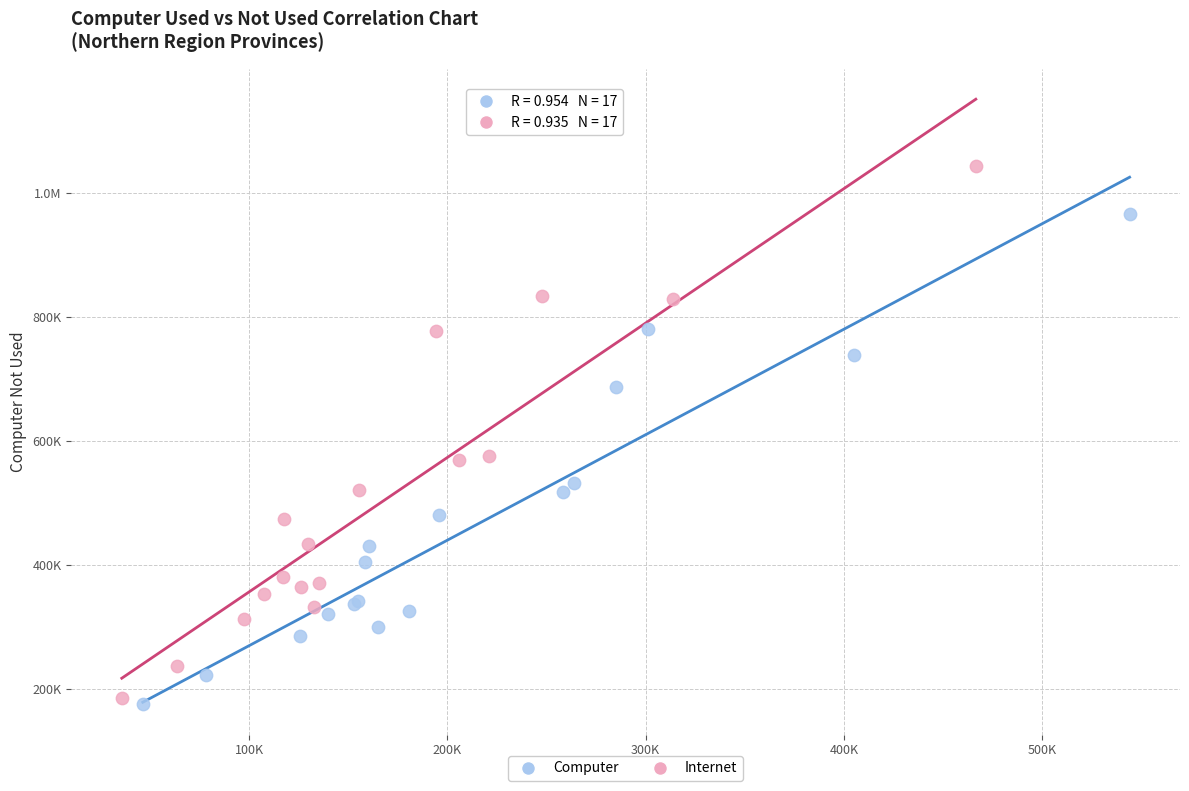

What are all the series names shown in the legend?

Computer, Internet